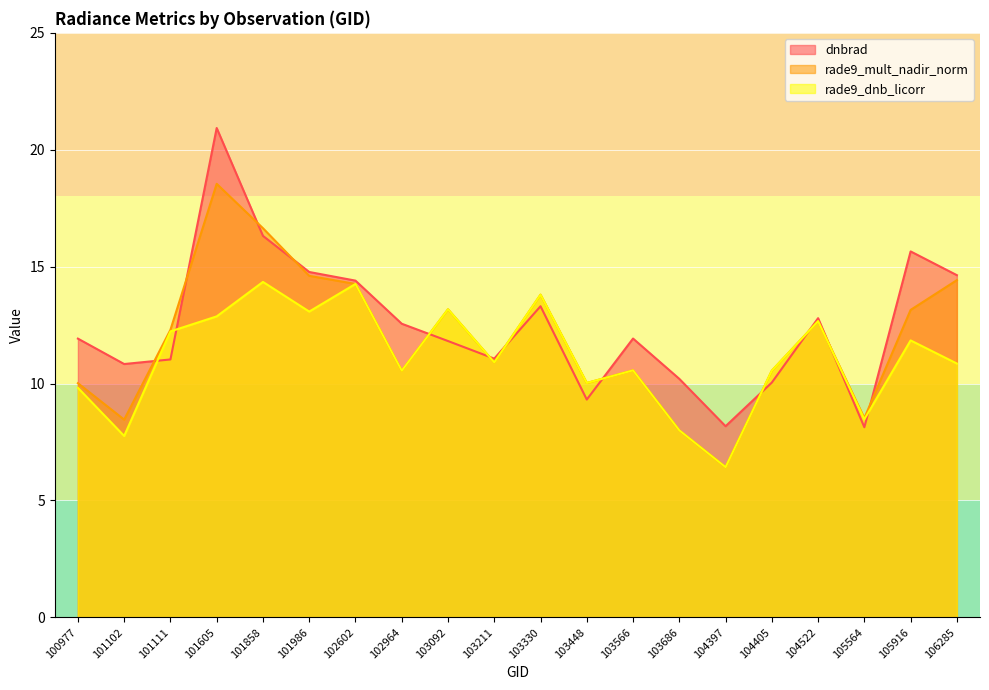

What is the difference between the second highest and second lowest values in the rade9_mult_nadir_norm series?

8.6